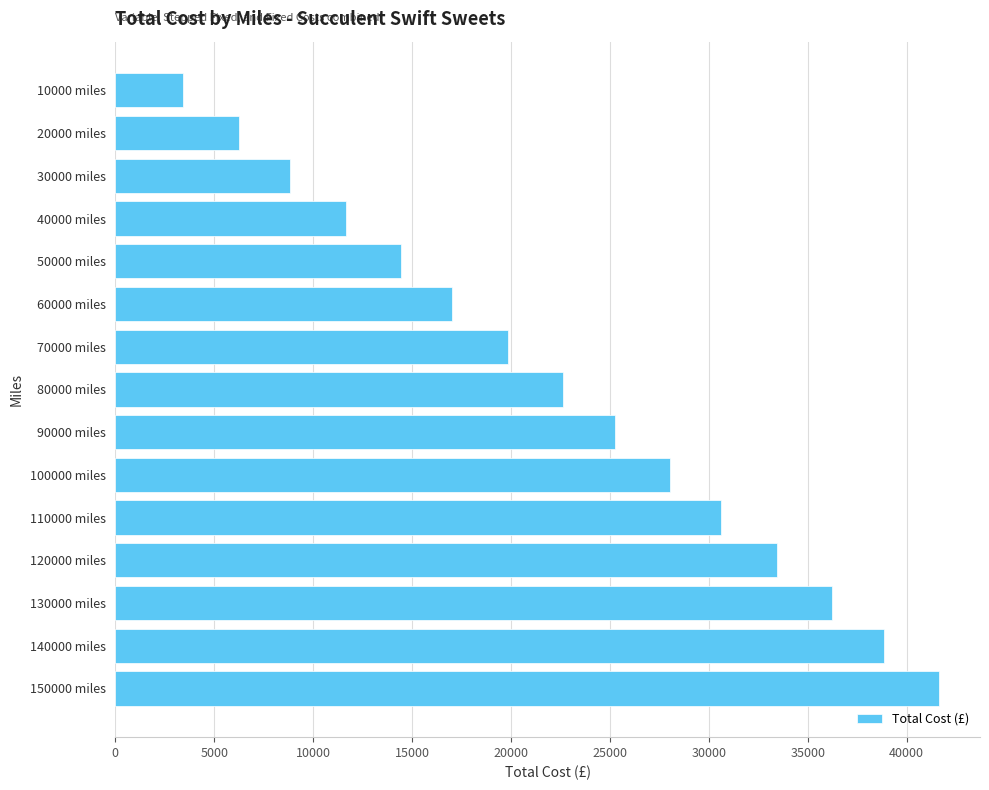

What is the change in value from 90000 miles to 60000 miles?

-8195.0